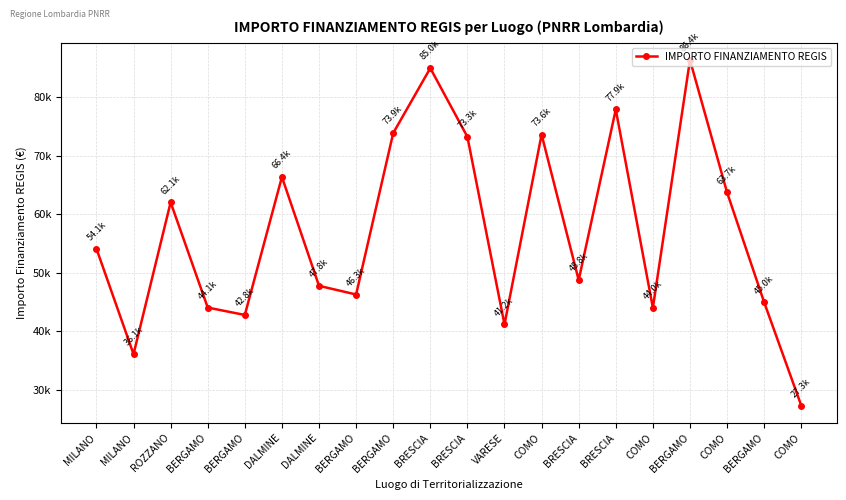

True or false: the data has more than 0 interior local peaks.

True